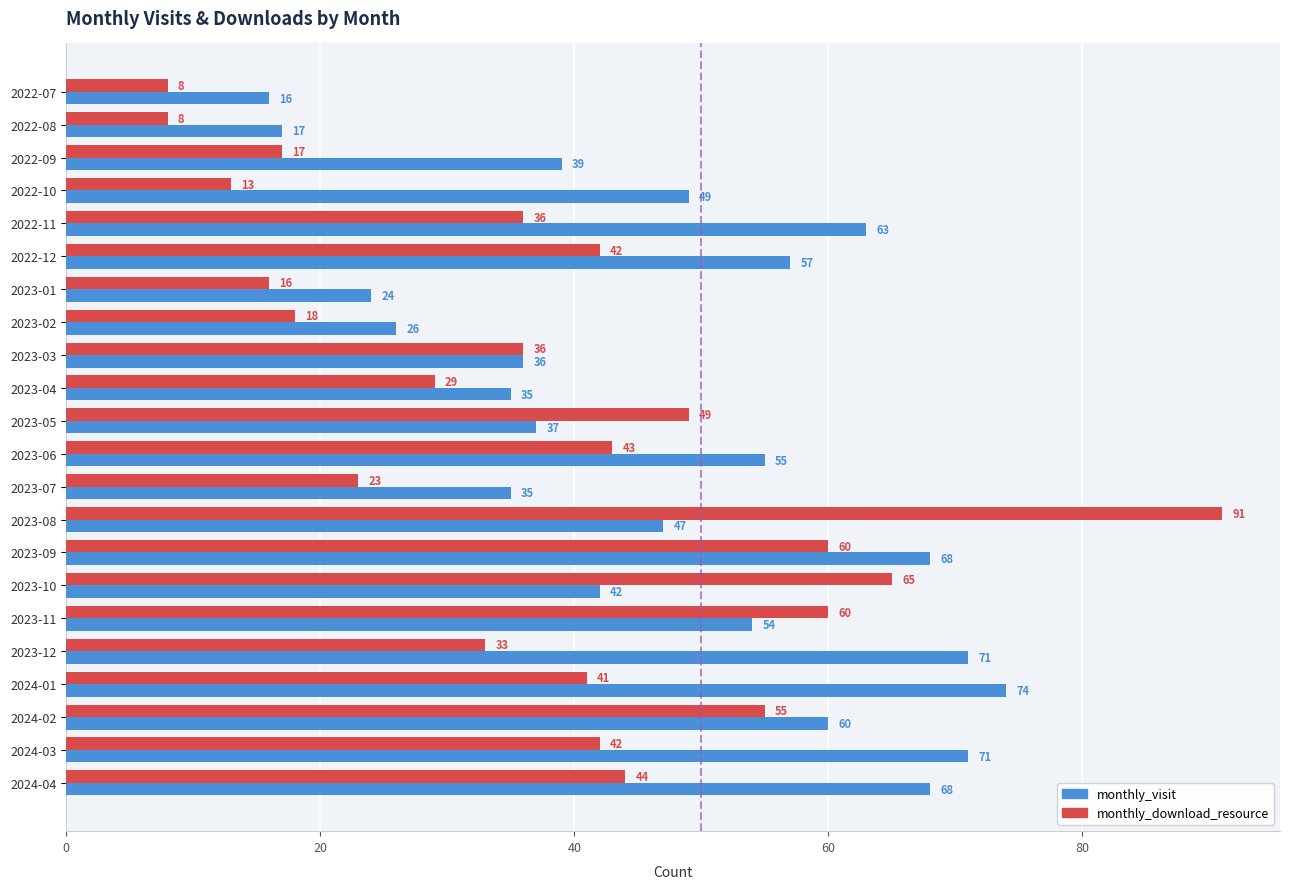

Where is monthly_visit nearest to the value 45?

2023-08